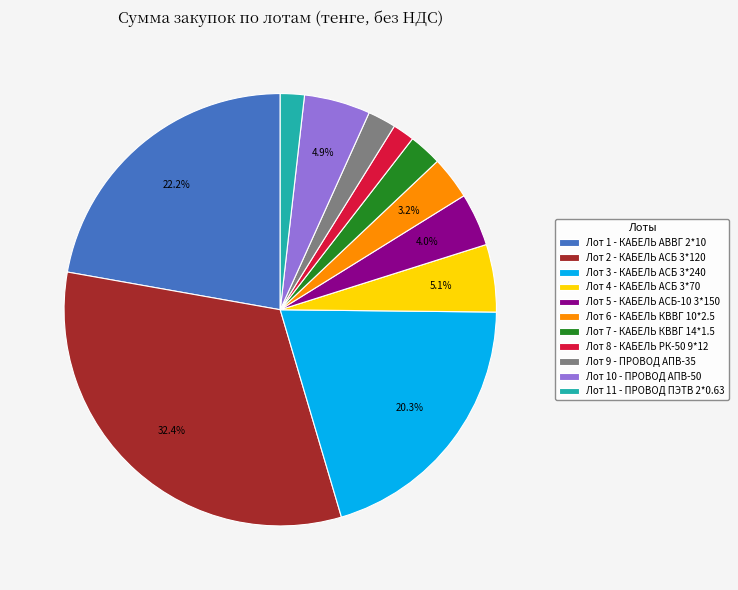

Combined, do Лот 5 - КАБЕЛЬ АСБ-10 3*150 and Лот 4 - КАБЕЛЬ АСБ 3*70 account for over 50%?

No